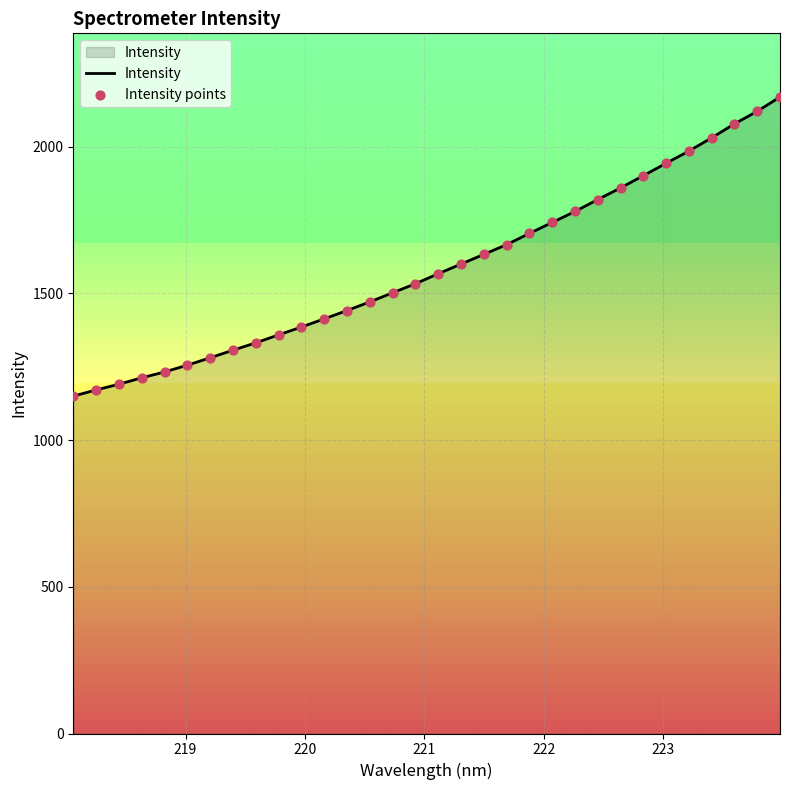

What is the smallest value displayed?

1149.4